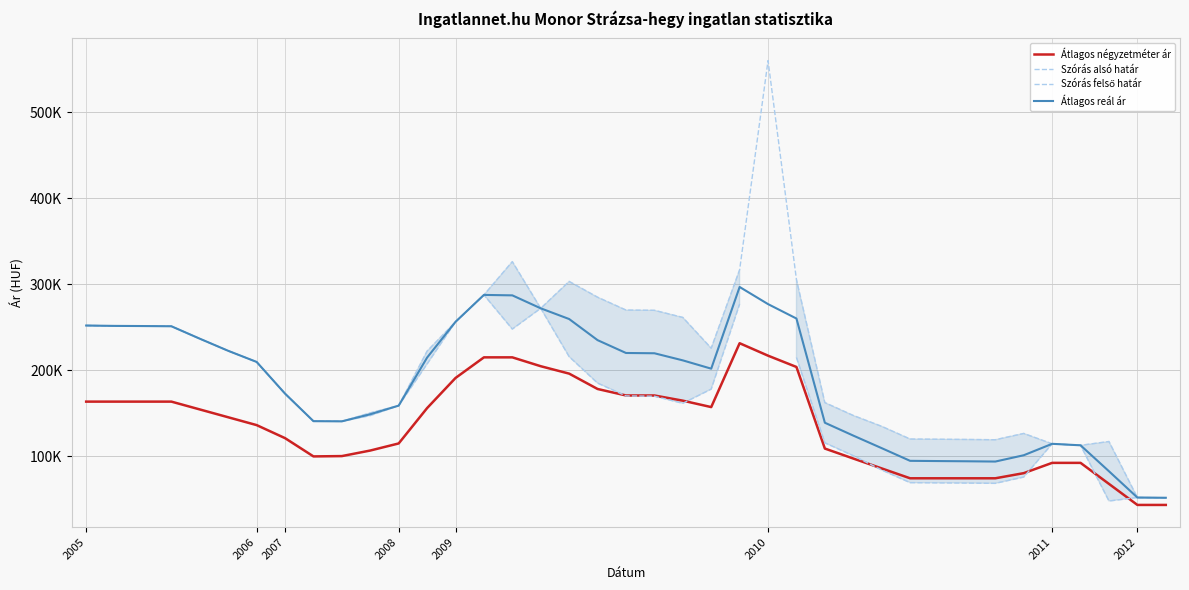

What is the spread (max minus min) of values at 2009?

65221.0